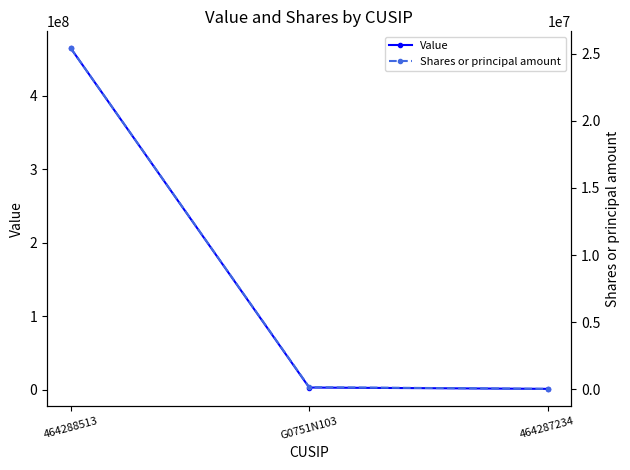

How many values in the Shares or principal amount series are below 165091?

1